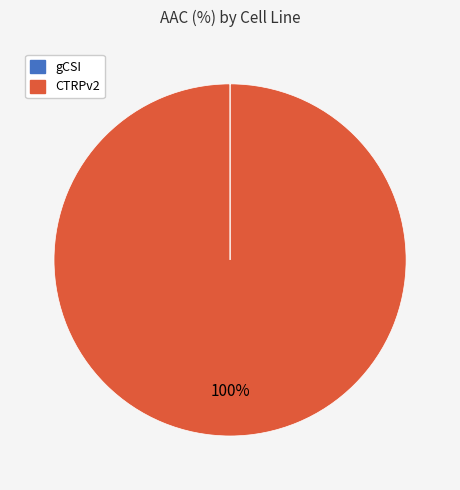

What is the largest slice in the pie chart?

CTRPv2